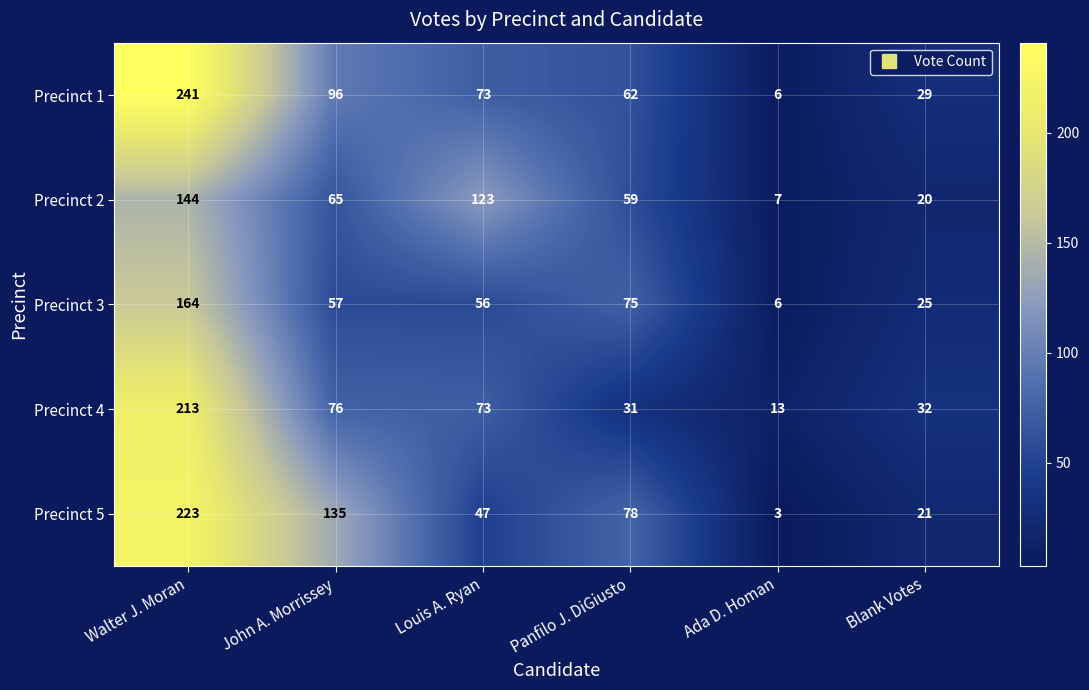

Read the Precinct 5 value at Louis A. Ryan.

47